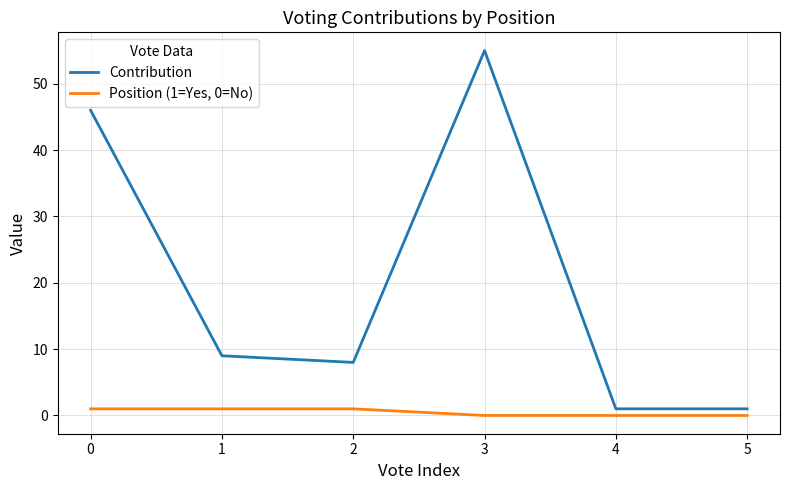

True or false: Position (1=Yes, 0=No) and Contribution cross at least once.

False